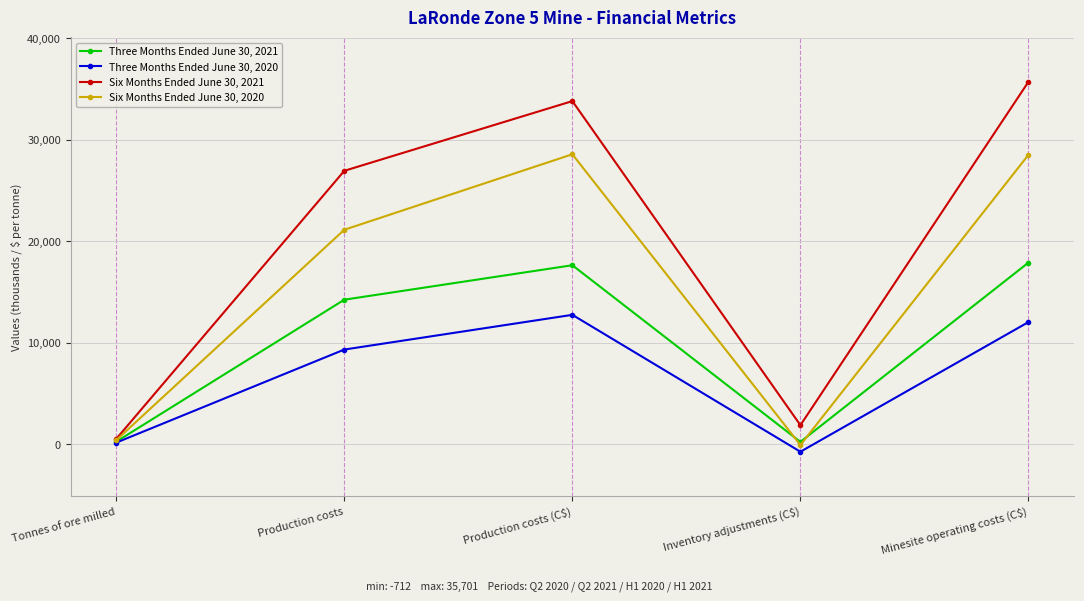

What is the difference between the maximum and minimum values in the Three Months Ended June 30, 2020 series?

13474